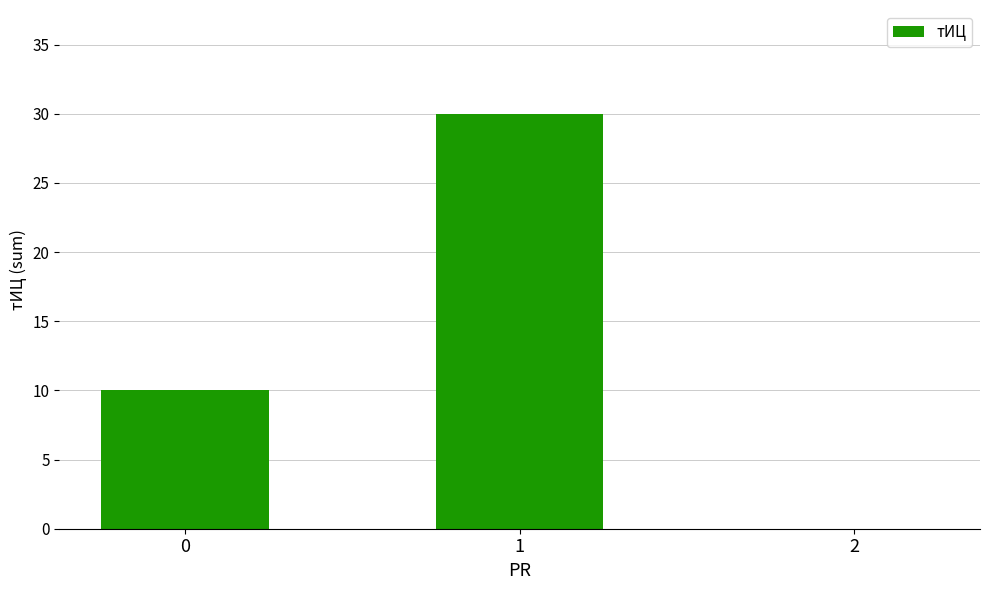

What is the greatest value displayed?

30